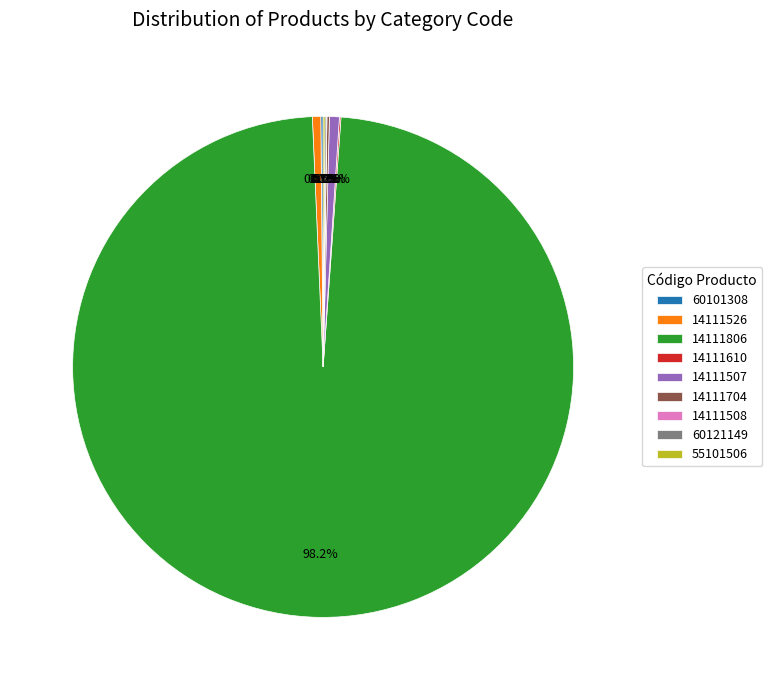

What is the majority slice?

14111806